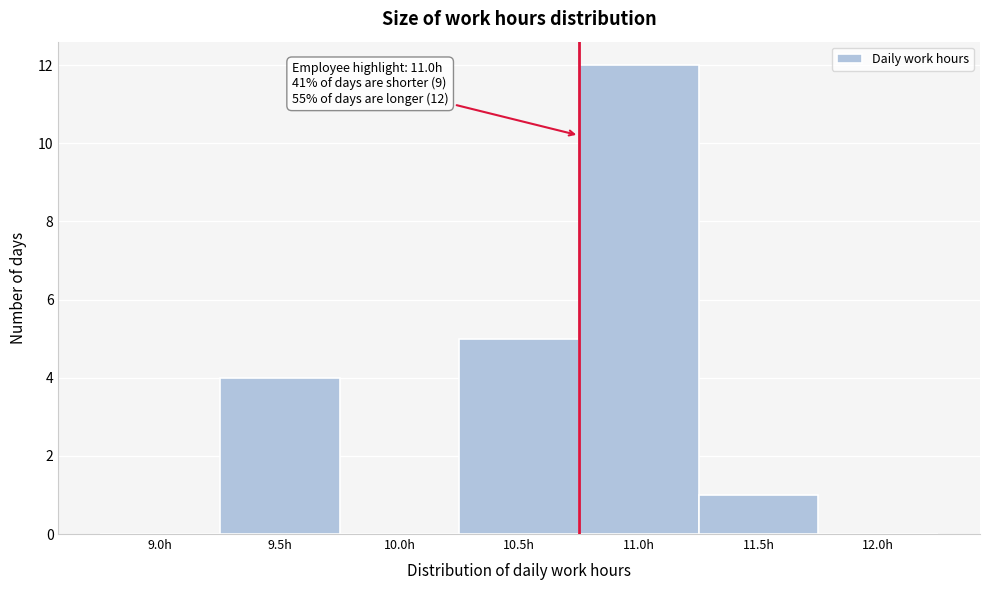

Reading left to right, extract all data points from this chart.

9.0h=0	9.5h=4	10.0h=0	10.5h=5	11.0h=12	11.5h=1	12.0h=0